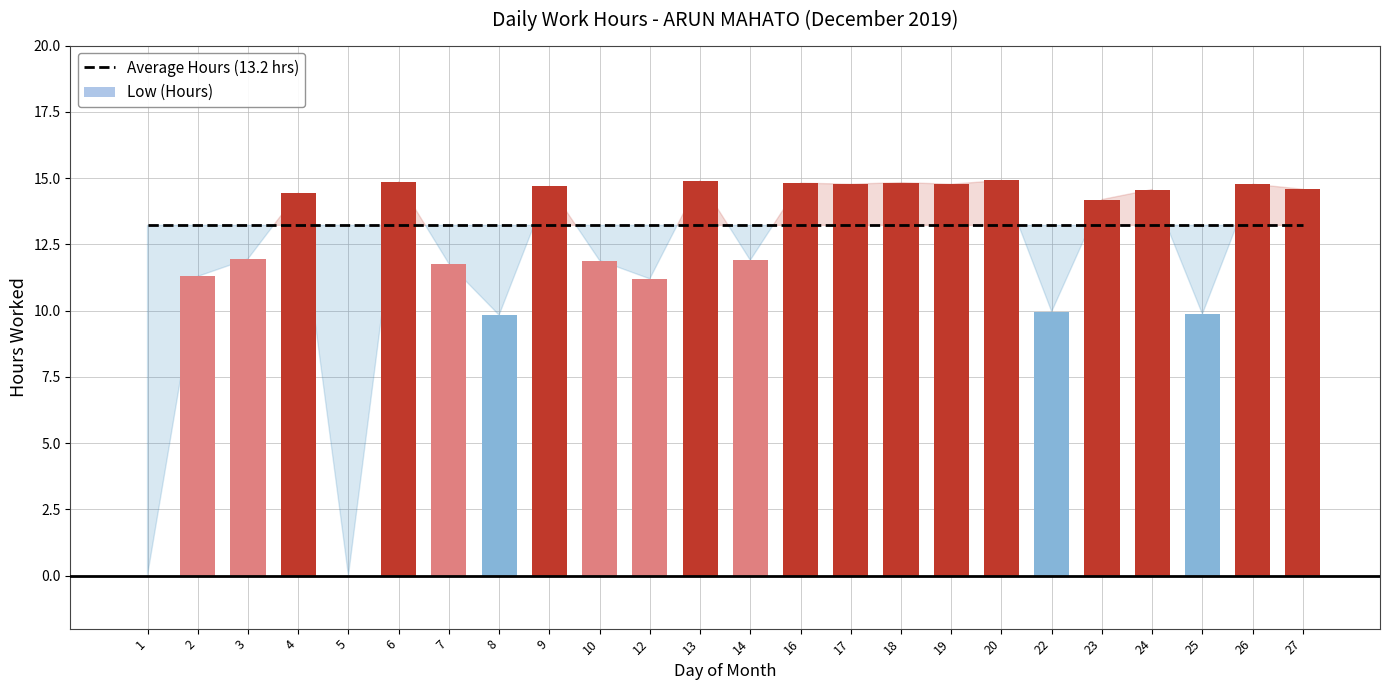

What are all the series names shown in the legend?

Average Hours (13.2 hrs), Low (Hours)